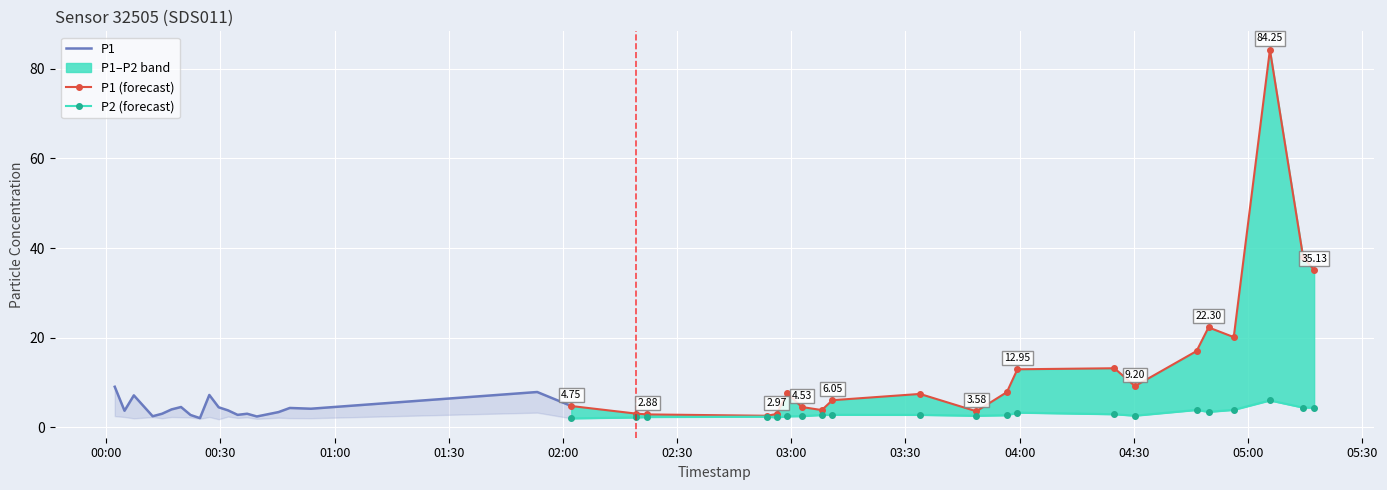

Reading right to left, transcribe all the data shown in this chart.

P1: 35.1	38.0	84.2	20.1	22.3	17.0	9.2	13.2	12.9	7.8	3.6	7.5	6.0	3.9	4.5	7.6	3.0	2.6	2.9	3.0	4.8	7.9	4.2	4.3	3.4	2.4	3.0	2.8	3.8	4.5	7.2	2.0	2.8	4.5	4.0	3.0	2.5	7.1	3.7	9.1
P2: 4.4	4.4	6.0	3.9	3.5	3.9	2.6	2.9	3.3	2.7	2.6	2.8	2.8	2.8	2.5	2.5	2.2	2.4	2.3	2.2	2.0	3.3	2.0	2.0	2.1	1.9	2.2	2.1	2.4	1.8	2.3	1.9	2.2	2.2	2.3	2.0	2.3	2.0	2.3	2.5